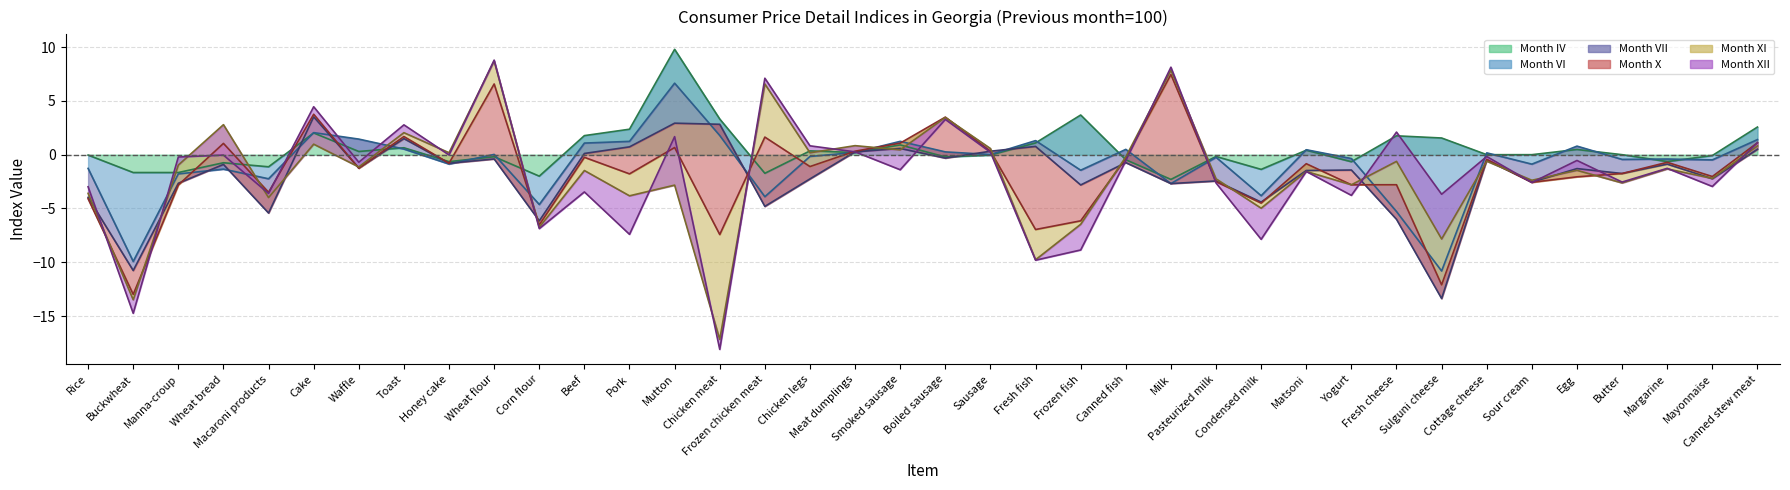

What is the label of the 21st point from the left?

Sausage